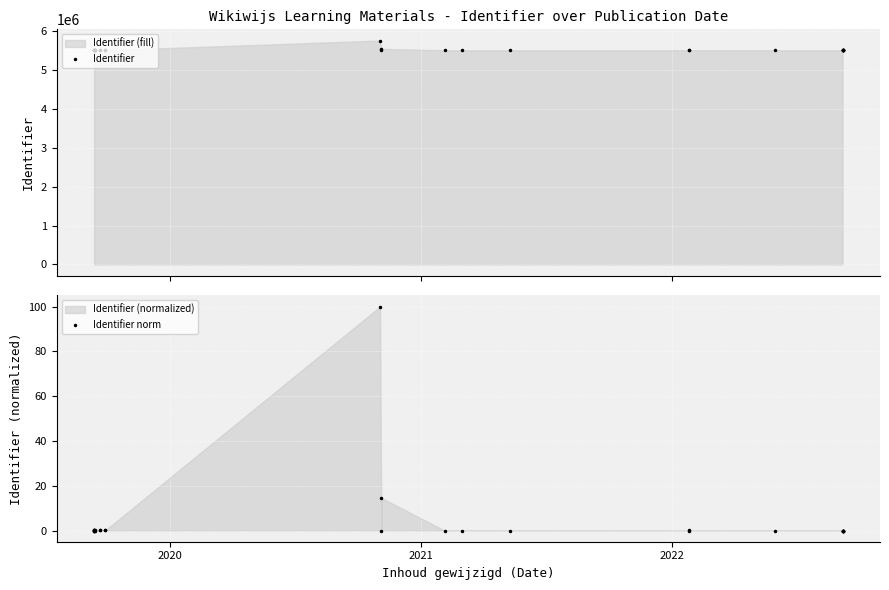

Reading left to right, list all the values displayed in this chart.

Identifier: 5505267.0	5505268.0	5505270.0	5505313.0	5505315.0	5505317.0	5505319.0	5505380.0	5505269.0	5505302.0	5505299.0	5505300.0	5505301.0	5755954.0	5505271.0	5541715.0	5505274.0	5505276.0	5505275.0	5505266.0	5505311.0	5505278.0	5505263.0	5505264.0	5505262.0	5505265.0	5505272.0	5505277.0	5505273.0
Identifier norm: 0.0	0.0	0.0	0.0	0.0	0.0	0.0	0.0	0.0	0.0	0.0	0.0	0.0	100.0	0.0	14.5	0.0	0.0	0.0	0.0	0.0	0.0	0.0	0.0	0.0	0.0	0.0	0.0	0.0